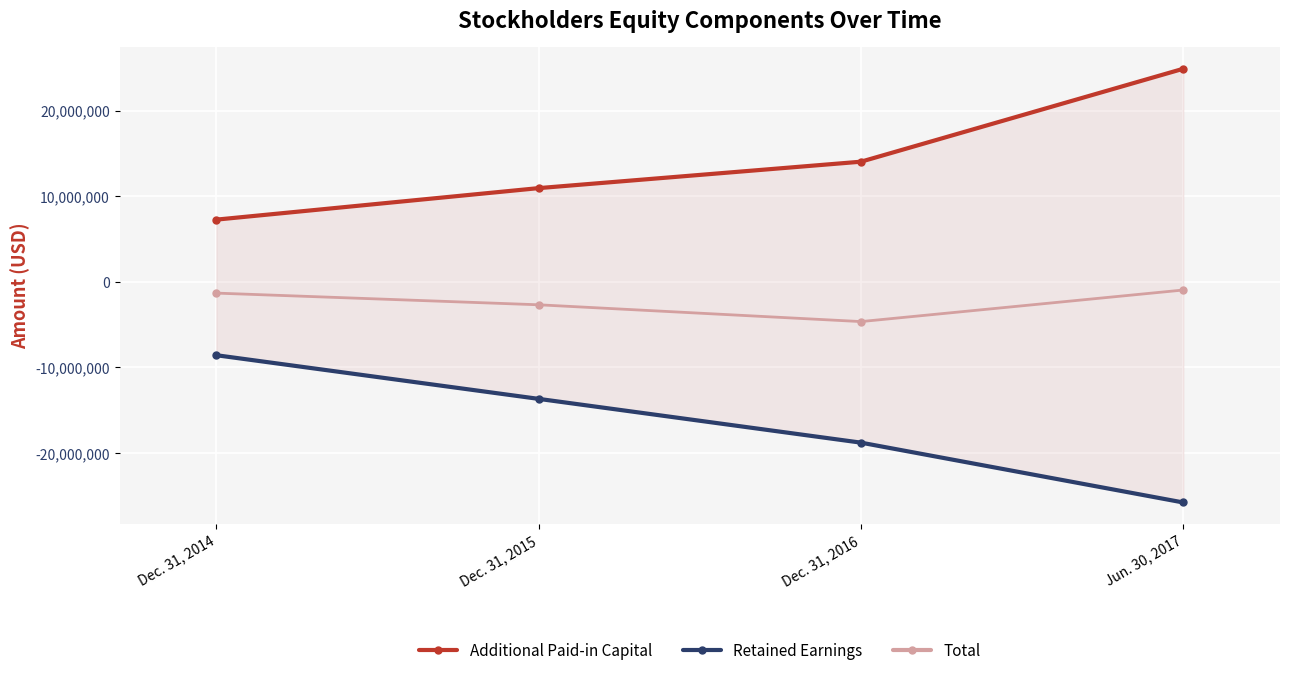

Reading right to left, transcribe all the data shown in this chart.

Additional Paid-in Capital: Jun. 30, 2017=24883000	Dec. 31, 2016=14029000	Dec. 31, 2015=10943000	Dec. 31, 2014=7264000
Retained Earnings: Jun. 30, 2017=-25767000	Dec. 31, 2016=-18779000	Dec. 31, 2015=-13667000	Dec. 31, 2014=-8569000
Total: Jun. 30, 2017=-955000	Dec. 31, 2016=-4642000	Dec. 31, 2015=-2681000	Dec. 31, 2014=-1316000